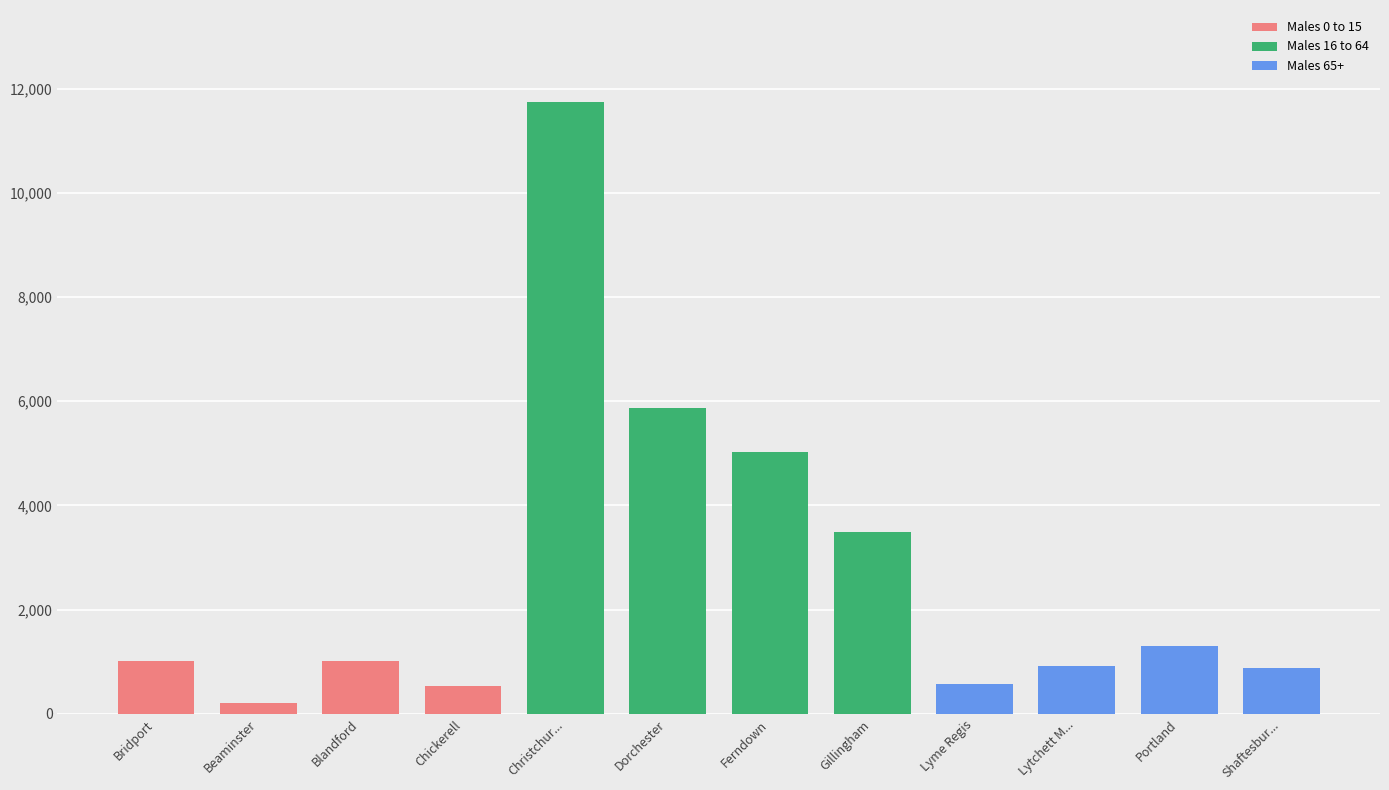

What is the sum of all Males 16 to 64 values?

26144